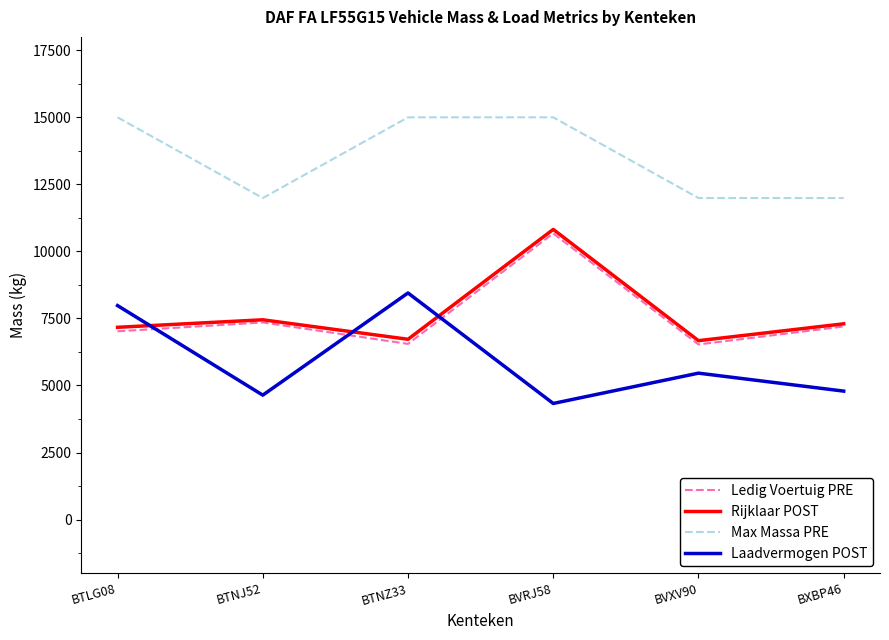

True or false: Max Massa PRE has more than 1 points higher than both neighbors.

False